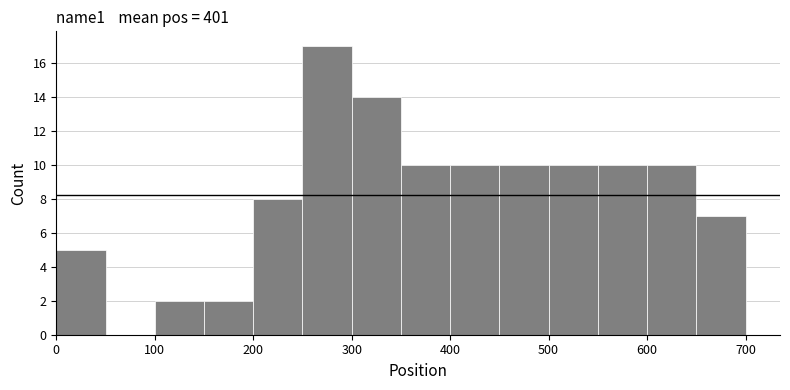

Reading left to right, transcribe this chart: for each bar, give the range it covers on the x-axis and its height. The values are not printed on the chart, so give them approximately, as read against the axis.

0 to 50: 5
50 to 100: 0
100 to 150: 2
150 to 200: 2
200 to 250: 8
250 to 300: 17
300 to 350: 14
350 to 400: 10
400 to 450: 10
450 to 500: 10
500 to 550: 10
550 to 600: 10
600 to 650: 10
650 to 700: 7